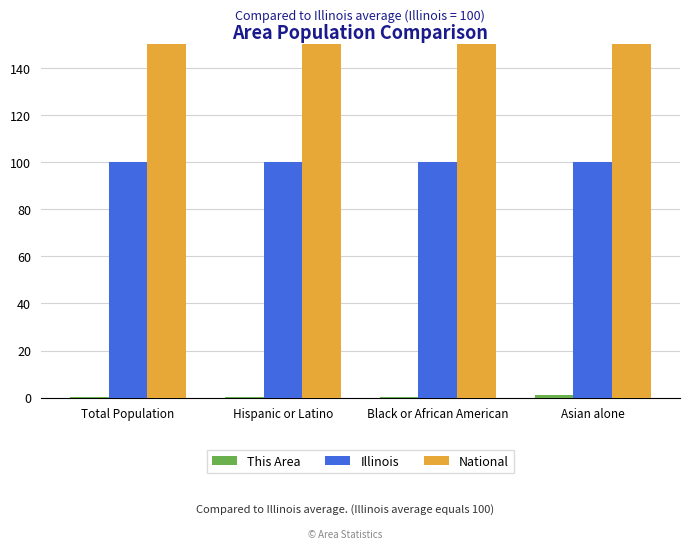

The Illinois series shows 45.8 at Total Population. True or false?

False